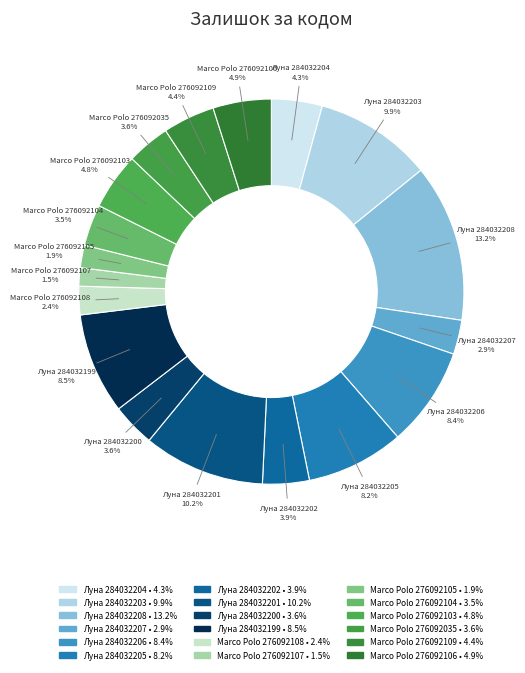

How many slices are in this pie chart?

18